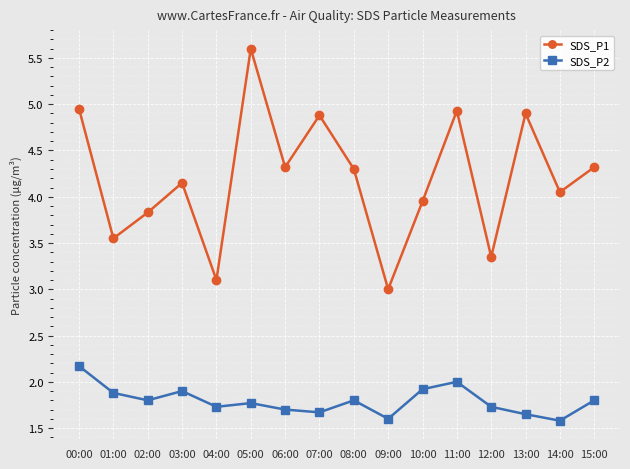

What is the spread (max minus min) of values at 08:00?

2.5